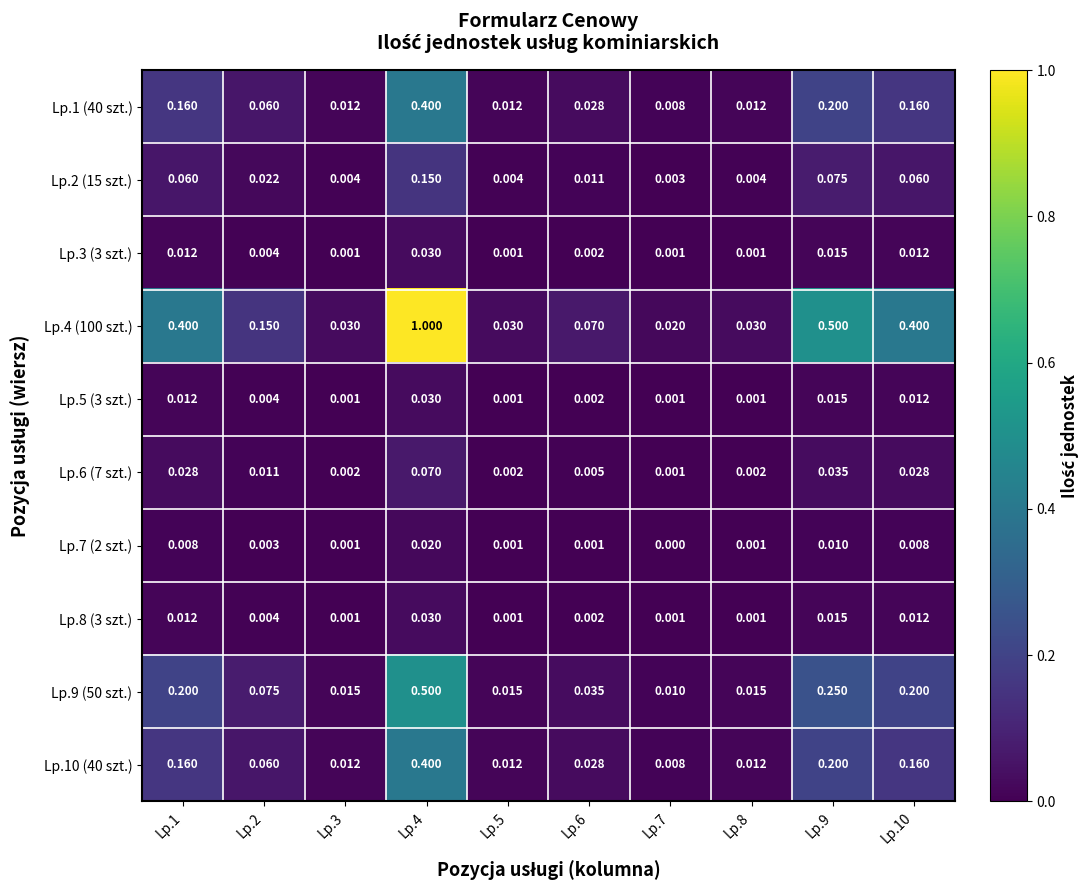

Is the value of Lp.7 (2 szt.) at Lp.6 greater than the value of Lp.1 (40 szt.) at Lp.5?

No